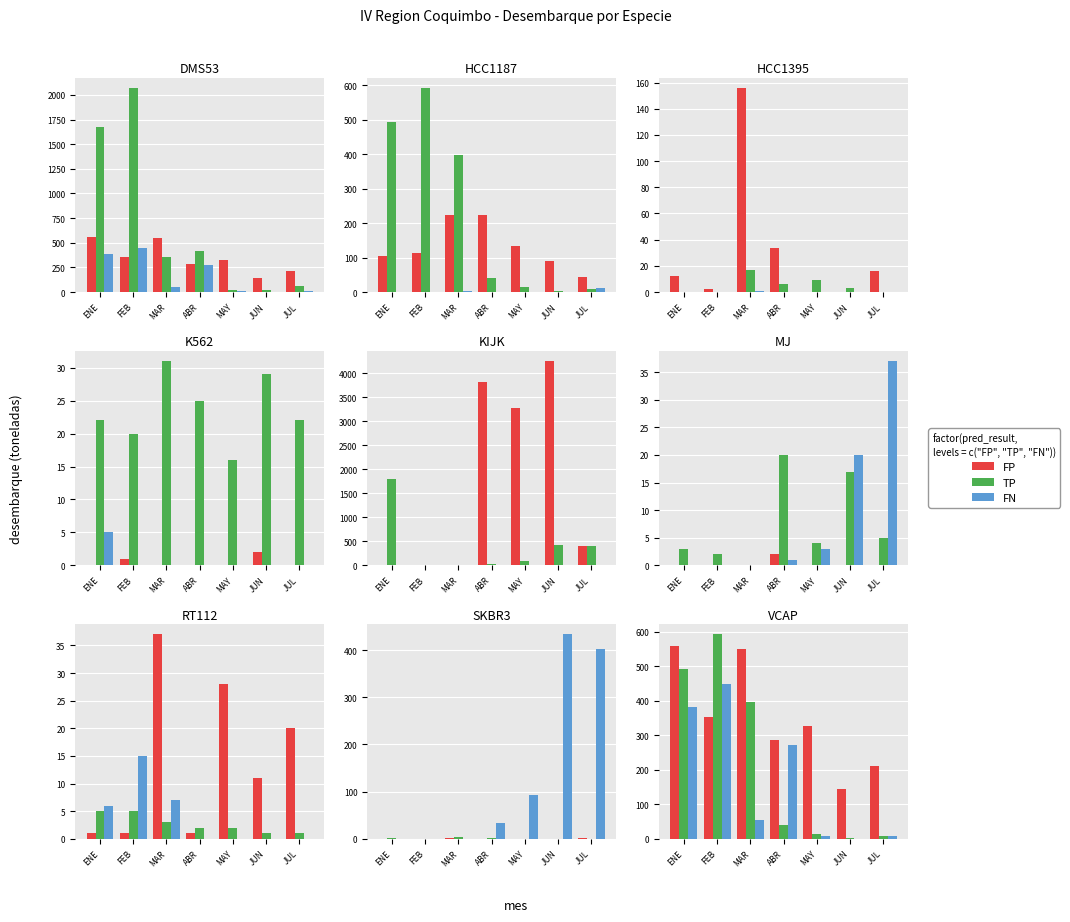

What are all the series names shown in the legend?

FP, TP, FN